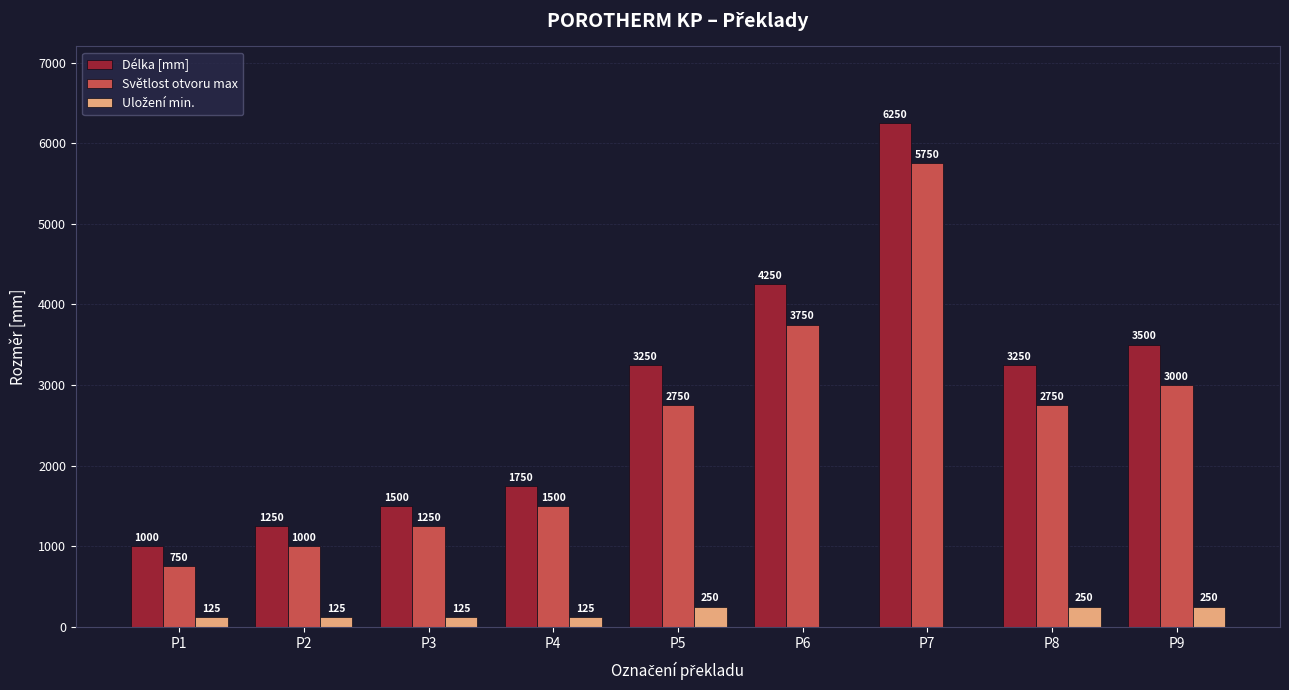

What is the maximum value shown in the chart?

6250